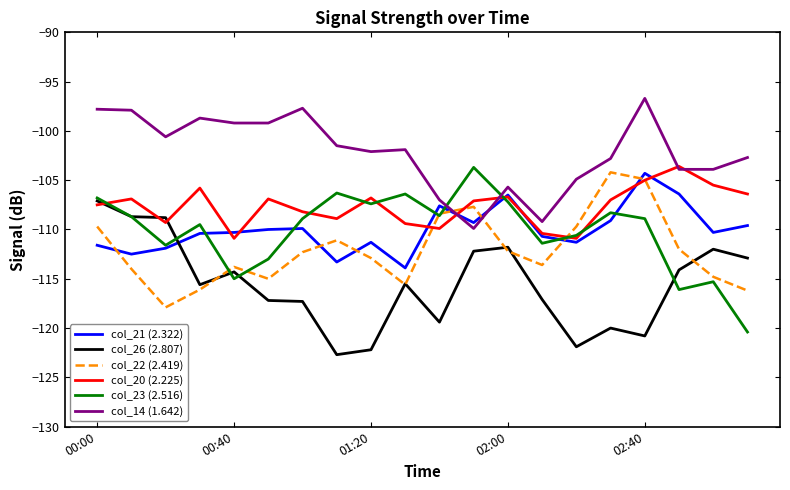

Count the number of data series in this chart.

6